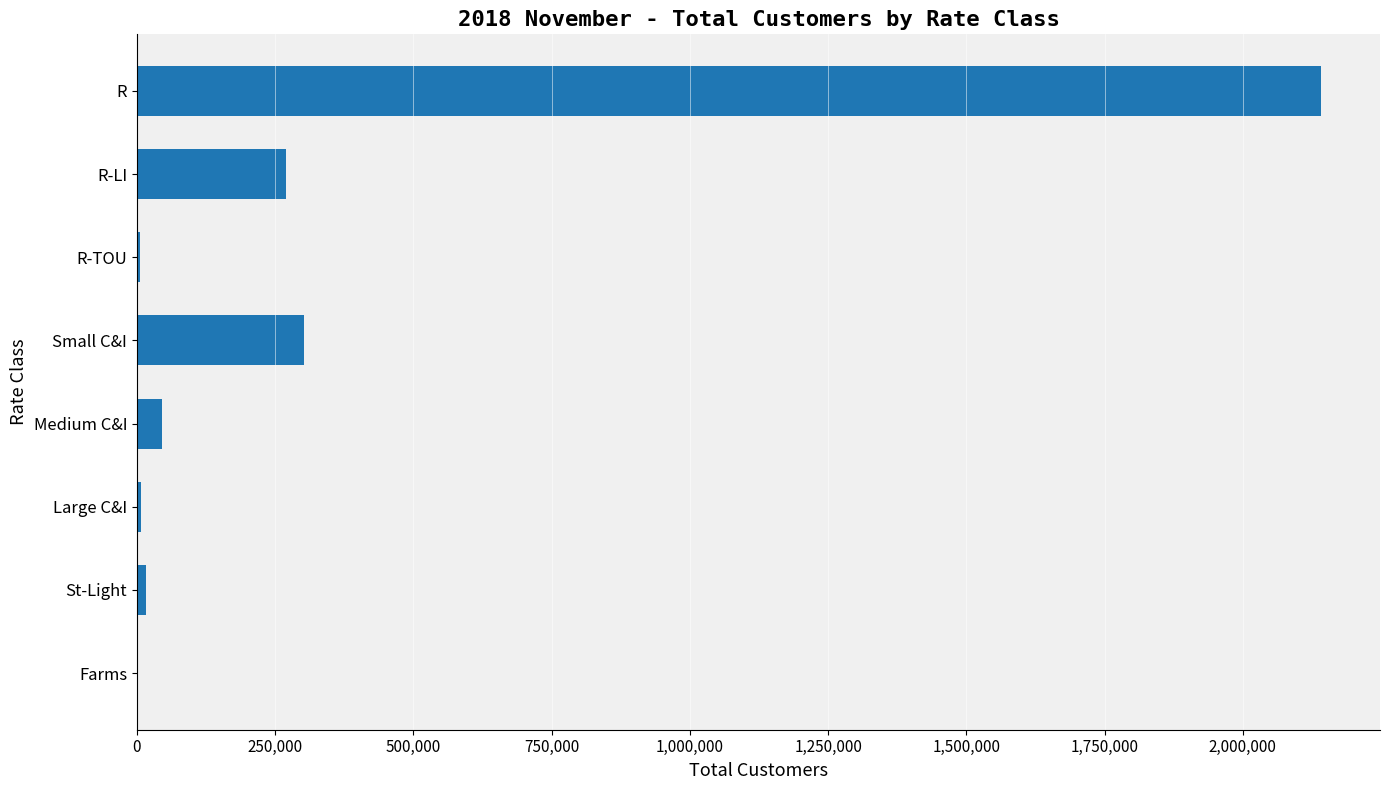

Which category has the highest value across all series?

R